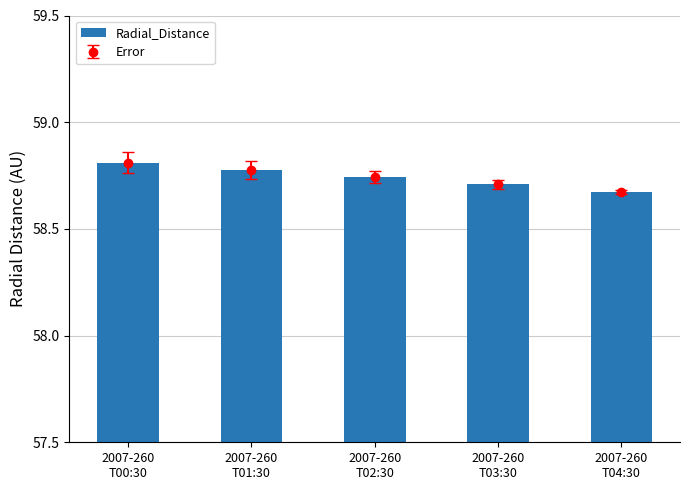

Where is the data nearest to the value 58?

2007-260
T04:30